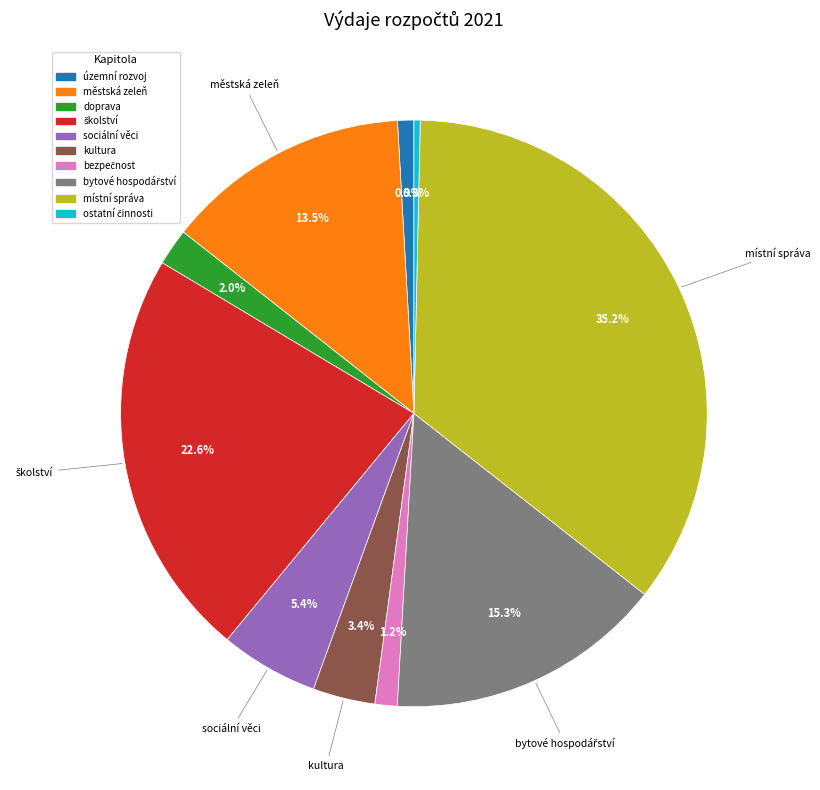

Count the number of slices in the pie.

10